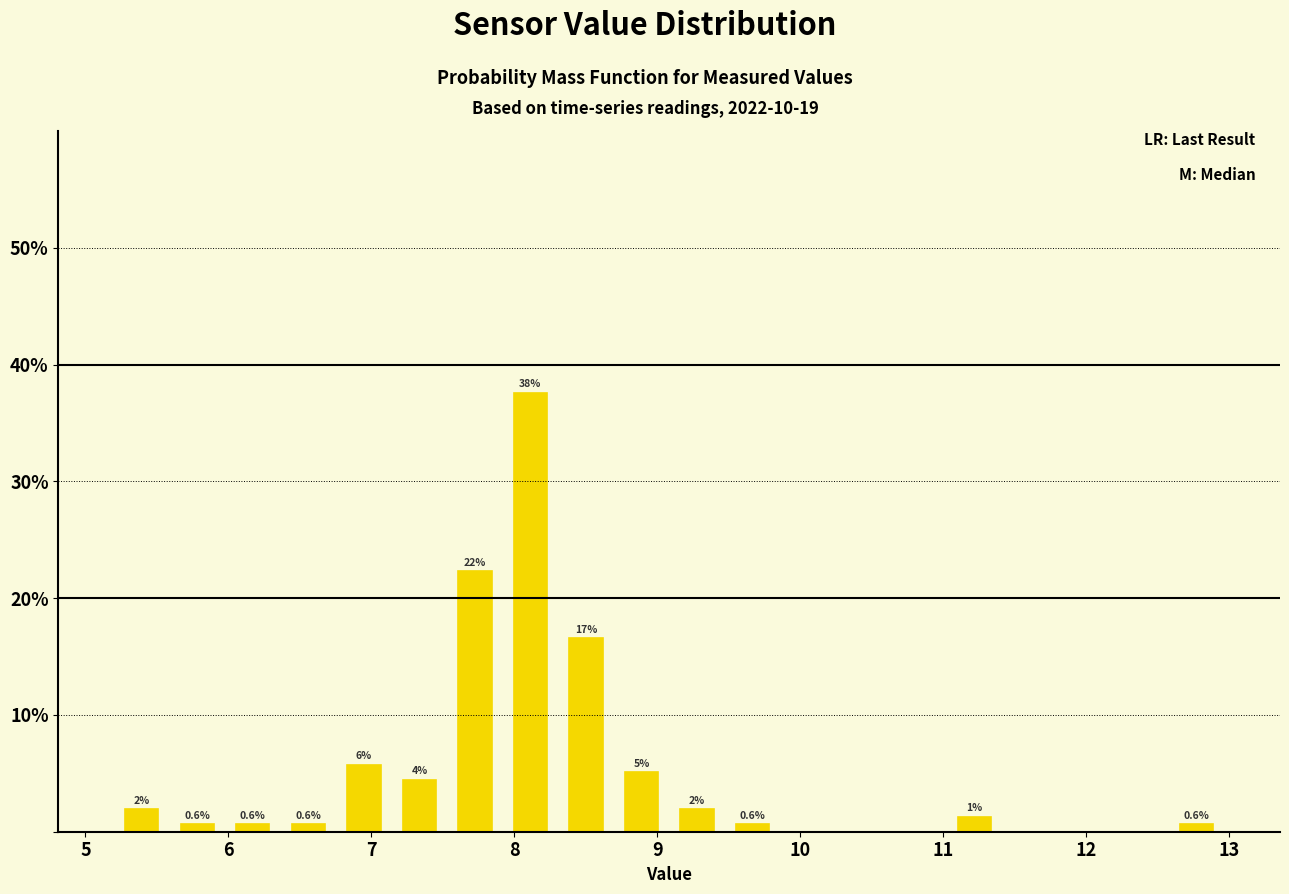

Read against the x-axis, roughly where is the centre of the tallest bar?

8.1